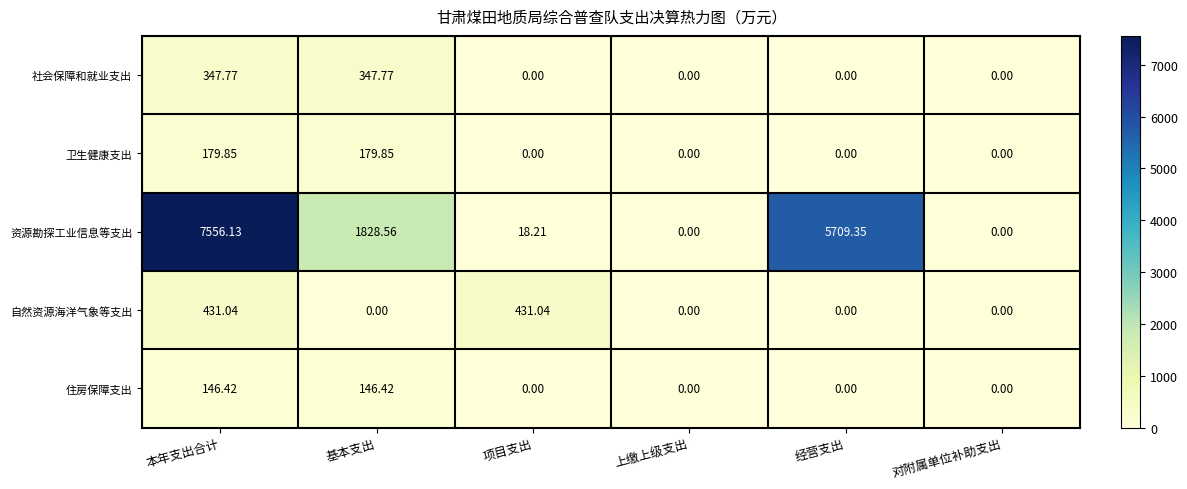

At which category is the sum across all series the highest?

本年支出合计